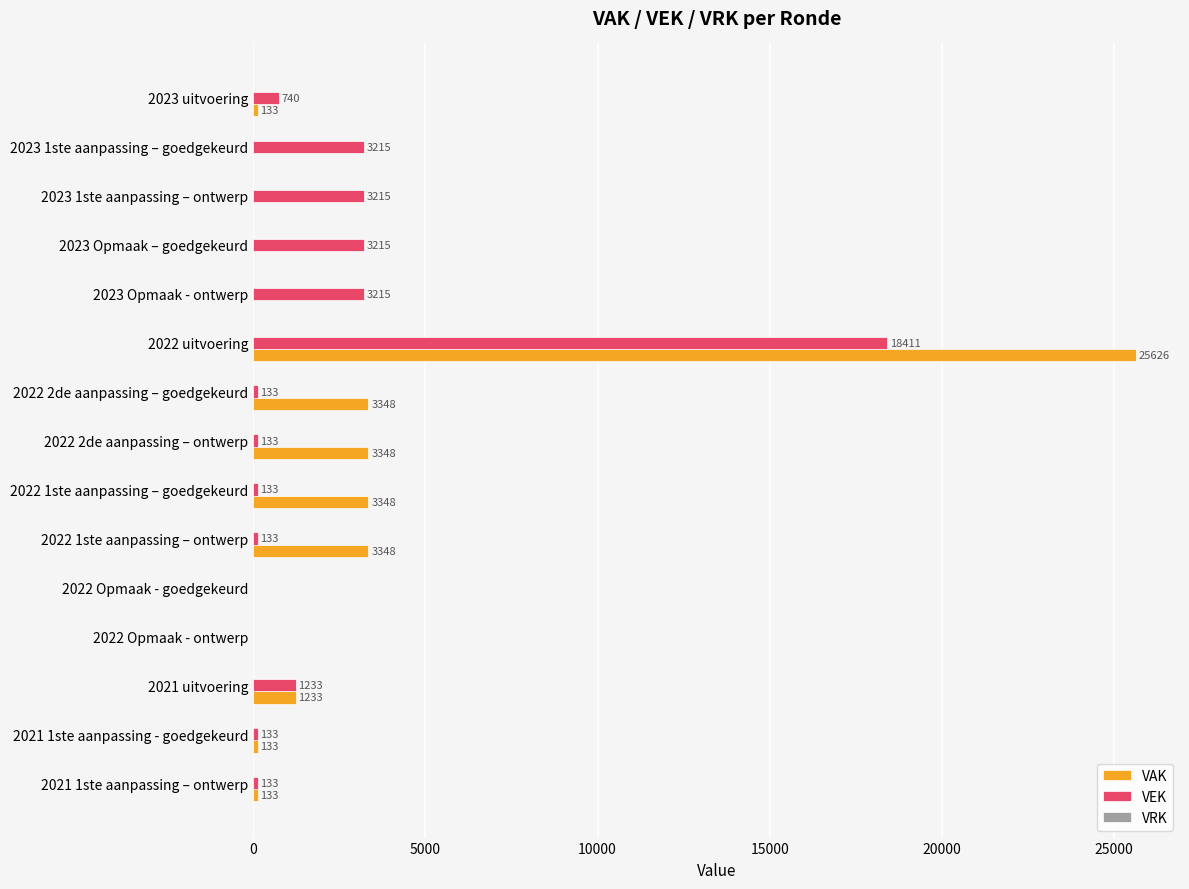

At which category is the sum across all series the highest?

2022 uitvoering